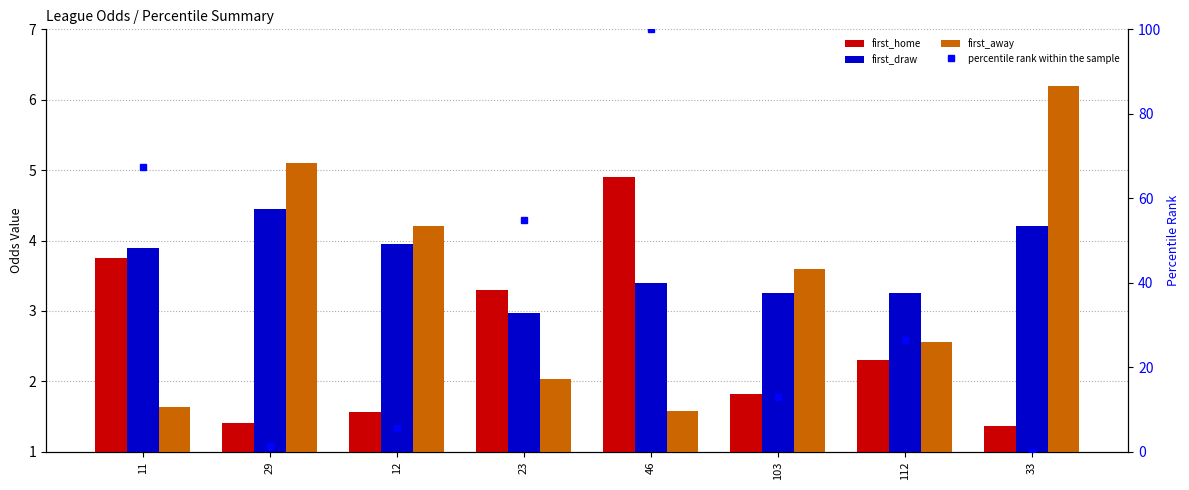

List the labels in order of first_draw value, largest first.

29, 33, 12, 11, 46, 103, 112, 23